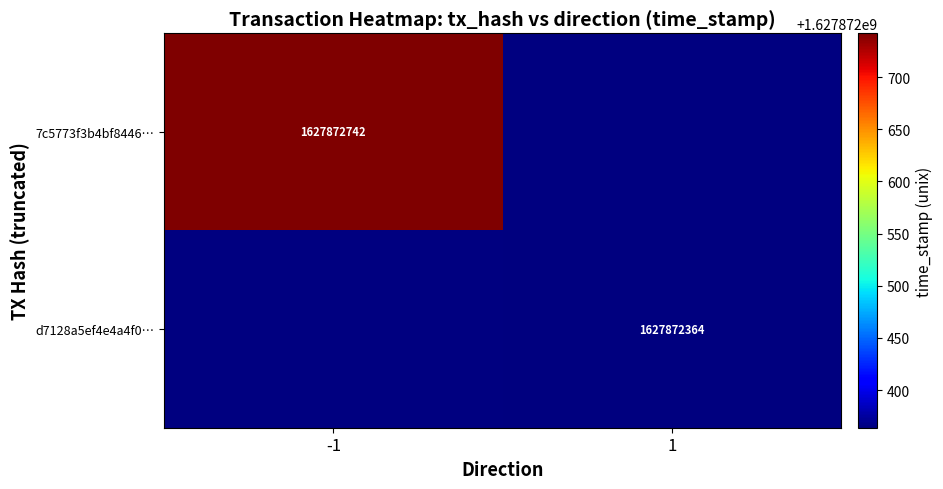

True or false: 7c5773f3b4bf8446913a6cc6476925b2d2e7b87 has a value of 1627872742 at time_stamp.

True